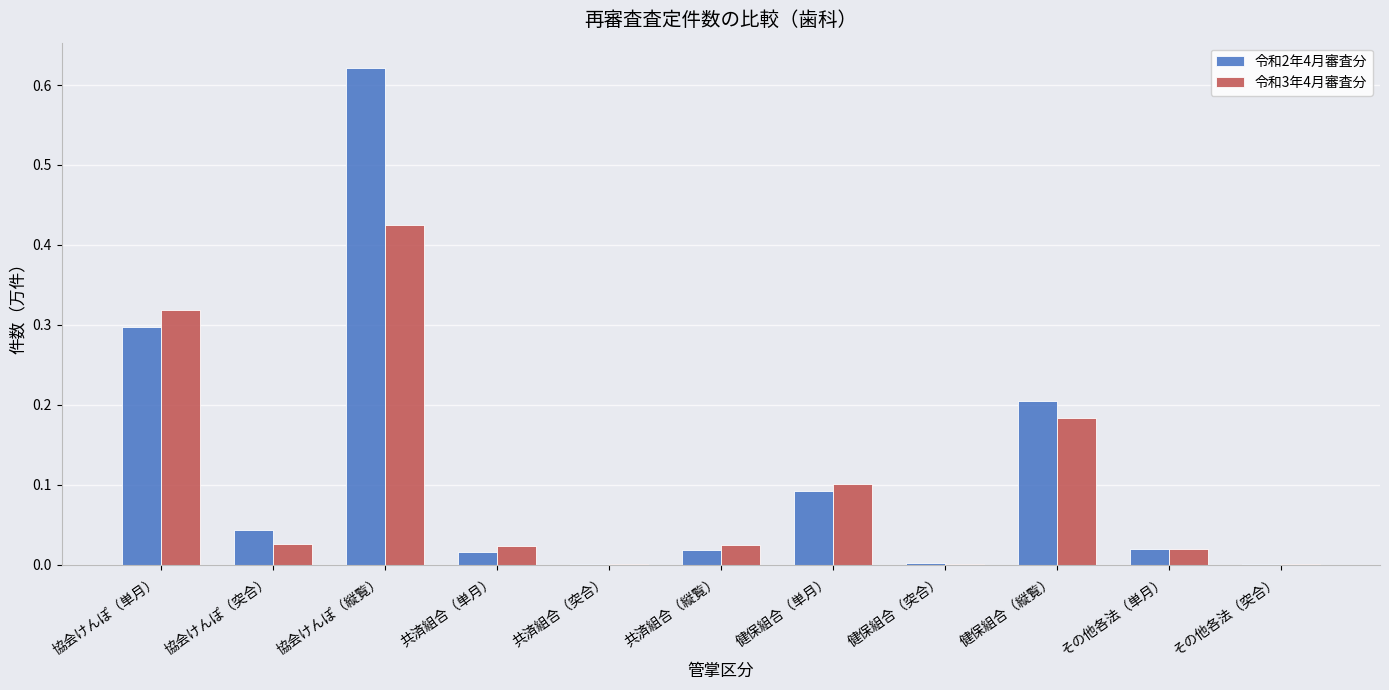

Which series changed the most between 共済組合（単月） and 健保組合（単月）?

令和3年4月審査分